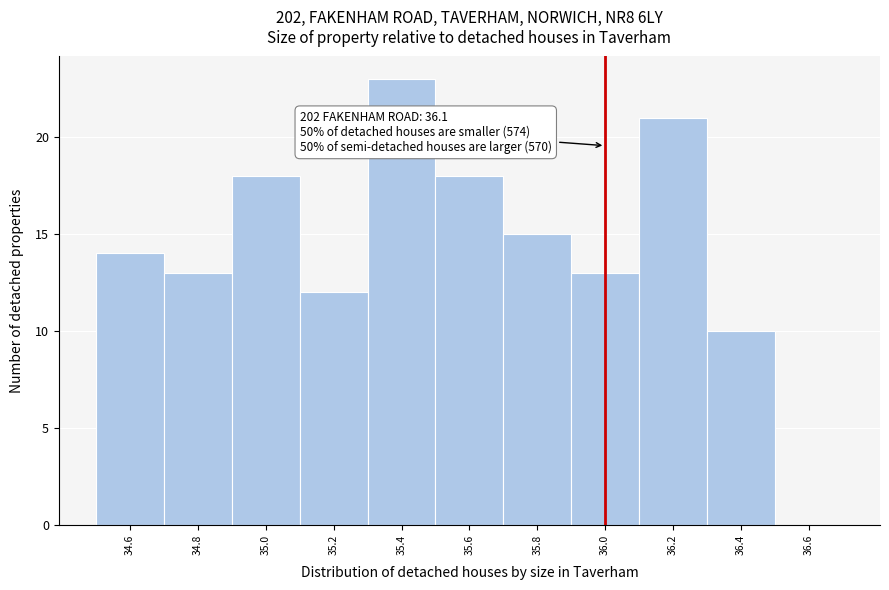

Reading left to right, what are all the values shown in this chart?

34.6=14	34.8=13	35.0=18	35.2=12	35.4=23	35.6=18	35.8=15	36.0=13	36.2=21	36.4=10	36.6=0